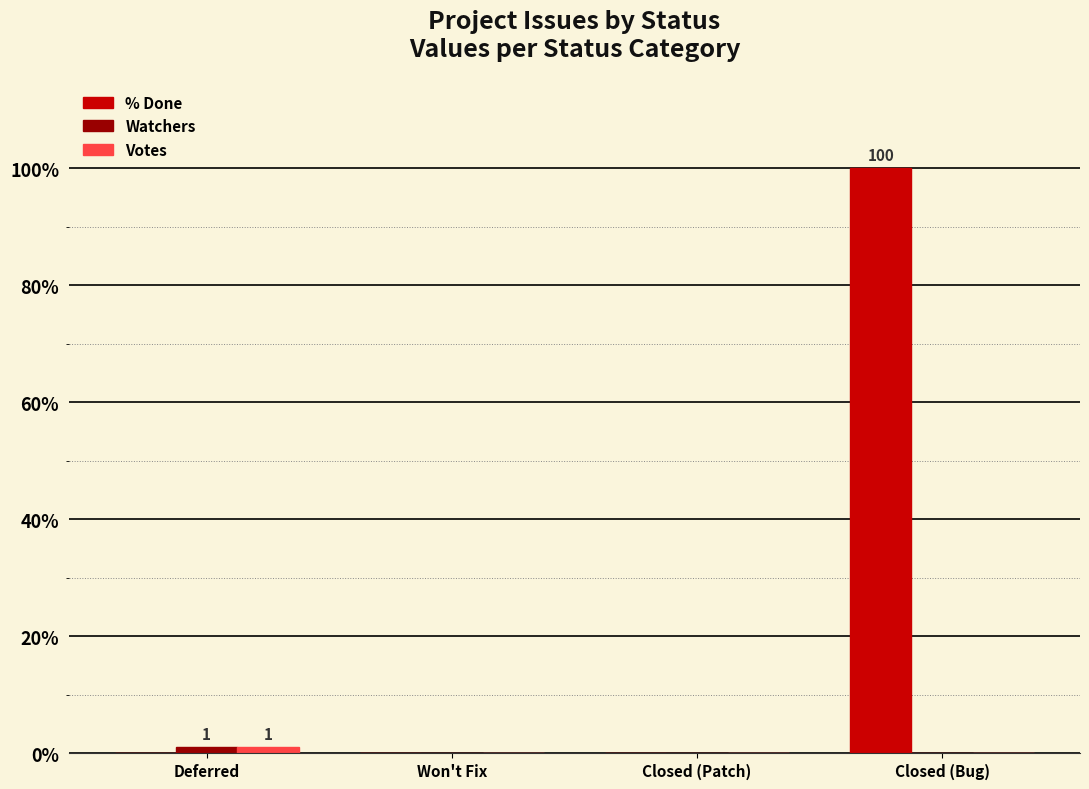

What is the maximum value for % Done?

100